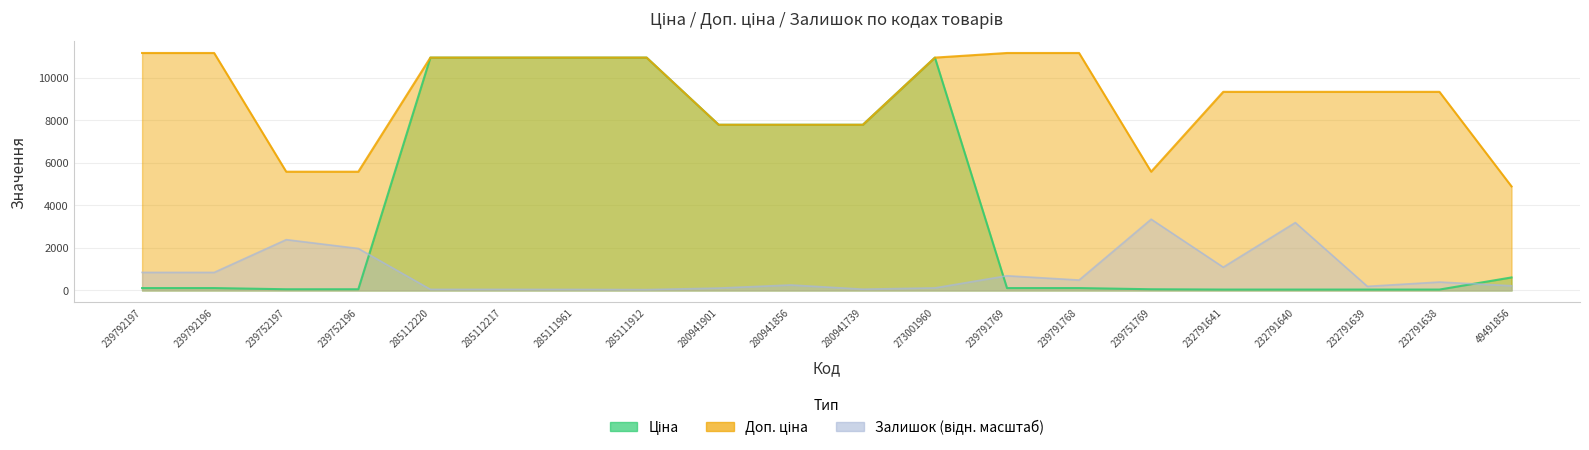

Reading left to right, what are all the values shown in this chart?

Ціна: 111.7	111.7	55.9	55.9	10952.0	10952.0	10952.0	10952.0	7792.9	7792.9	7792.9	10952.0	111.7	111.7	55.9	41.5	41.5	41.5	41.5	611.6
Доп. ціна: 11169.0	11169.0	5585.0	5585.0	10952.0	10952.0	10952.0	10952.0	7792.9	7792.9	7792.9	10952.0	11169.0	11169.0	5585.0	9342.0	9342.0	9342.0	9342.0	4892.6
Залишок: 848.3	848.3	2389.3	1973.7	50.9	50.9	48.1	39.6	110.3	257.3	59.4	118.8	689.9	489.2	3350.7	1094.3	3192.4	192.3	395.9	220.6